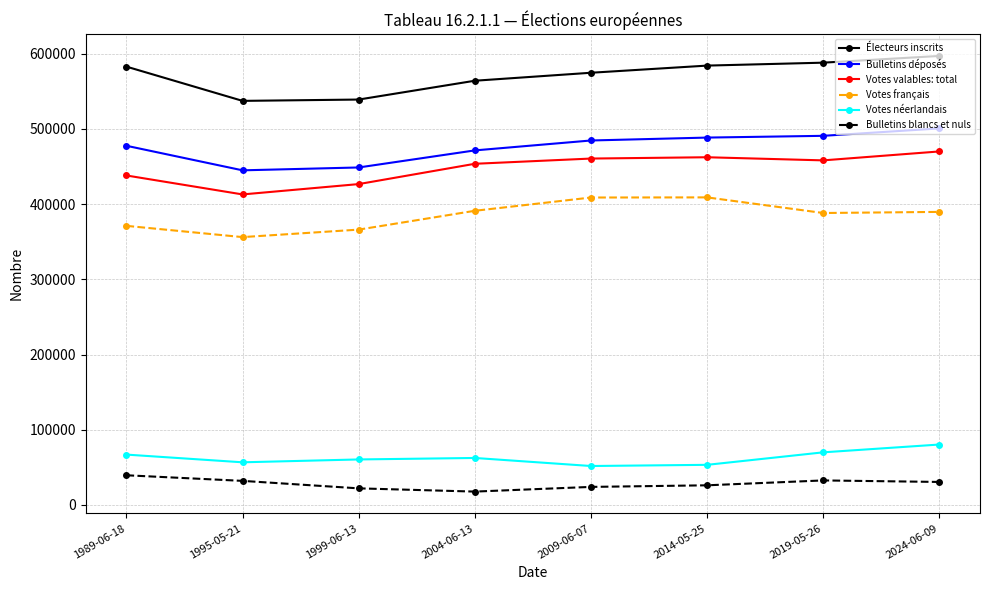

True or false: Votes valables: total has a value of 277199 at 2014-05-25.

False